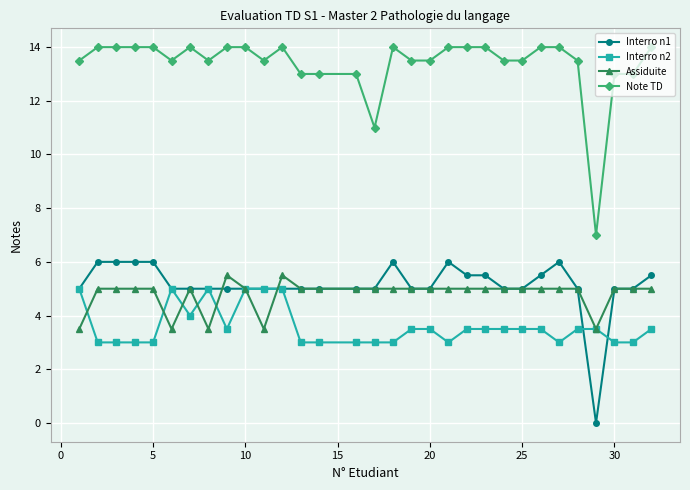

Reading right to left, extract all data points from this chart.

Interro n1: 5.5	5.0	5.0	0.0	5.0	6.0	5.5	5.0	5.0	5.5	5.5	6.0	5.0	5.0	6.0	5.0	5.0	5.0	5.0	5.0	5.0	5.0	5.0	5.0	5.0	5.0	6.0	6.0	6.0	6.0	5.0
Interro n2: 3.5	3.0	3.0	3.5	3.5	3.0	3.5	3.5	3.5	3.5	3.5	3.0	3.5	3.5	3.0	3.0	3.0	3.0	3.0	5.0	5.0	5.0	3.5	5.0	4.0	5.0	3.0	3.0	3.0	3.0	5.0
Assiduite: 5.0	5.0	5.0	3.5	5.0	5.0	5.0	5.0	5.0	5.0	5.0	5.0	5.0	5.0	5.0	5.0	5.0	5.0	5.0	5.5	3.5	5.0	5.5	3.5	5.0	3.5	5.0	5.0	5.0	5.0	3.5
Note TD: 14.0	13.0	13.0	7.0	13.5	14.0	14.0	13.5	13.5	14.0	14.0	14.0	13.5	13.5	14.0	11.0	13.0	13.0	13.0	14.0	13.5	14.0	14.0	13.5	14.0	13.5	14.0	14.0	14.0	14.0	13.5